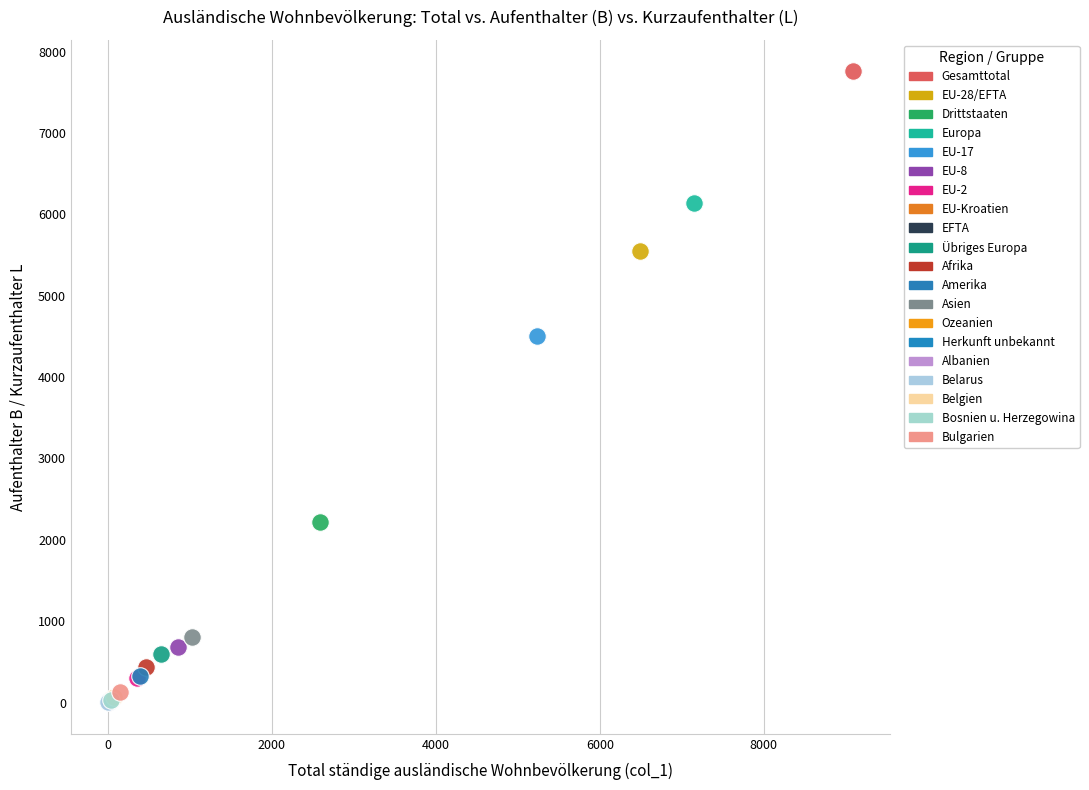

Which series reaches the maximum Y coordinate?

Gesamttotal